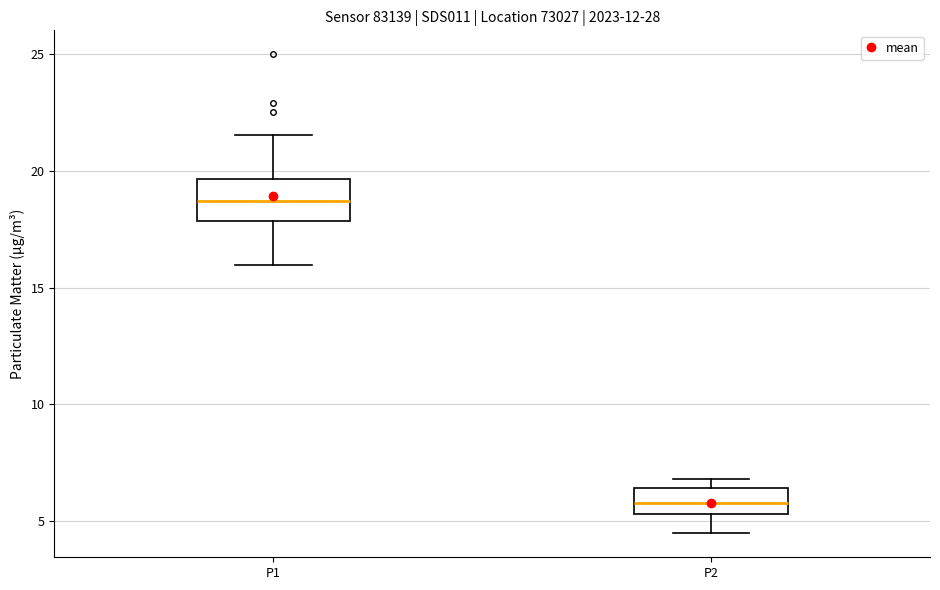

Reading left to right, transcribe this box plot: for each box, give where its median line is, the range the box spans, and where its two whiskers end, as read against the y-axis. The values are not printed on the chart, so give them approximately, as read against the axis.

P1: median 18.5, box 18.0 to 19.5, whiskers 16.0 to 21.5
P2: median 6.0, box 5.5 to 6.5, whiskers 4.5 to 7.0